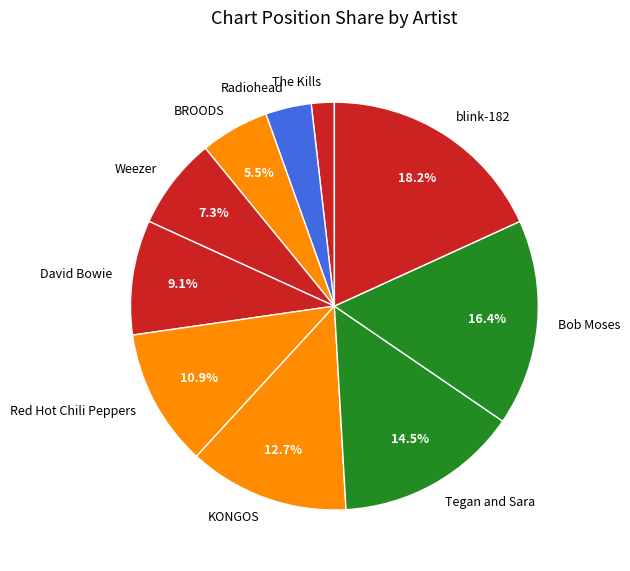

What is the ratio of the value at Weezer to the value at Red Hot Chili Peppers?

0.7